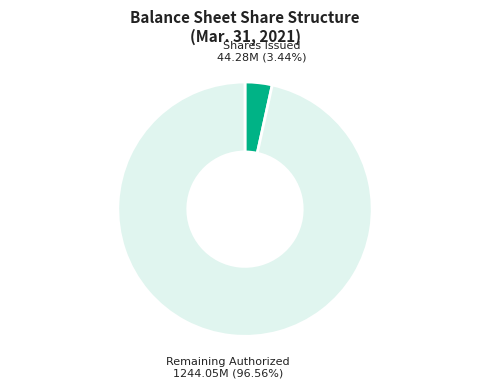

Which category has the smallest portion of the pie?

Shares Issued